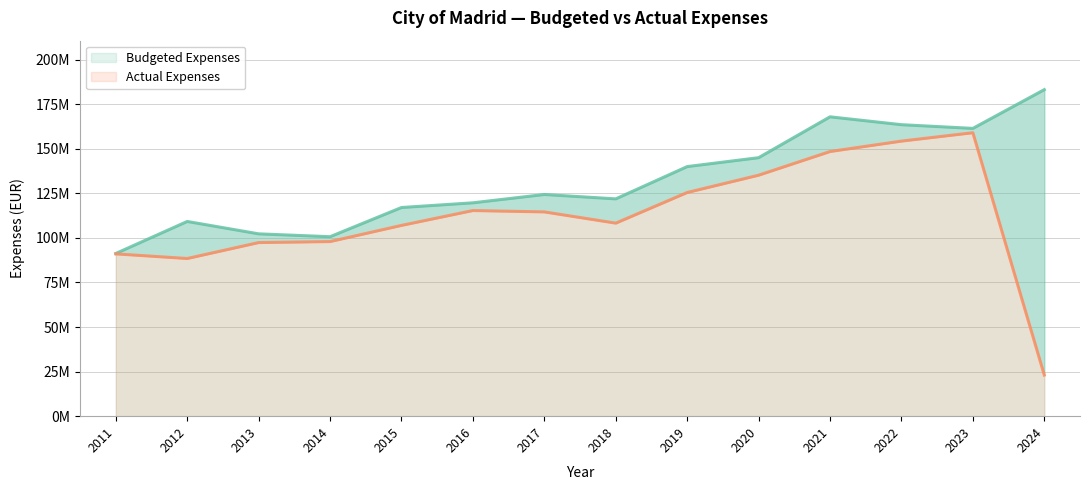

Which category has the lowest value in the Budgeted Expenses series?

2011